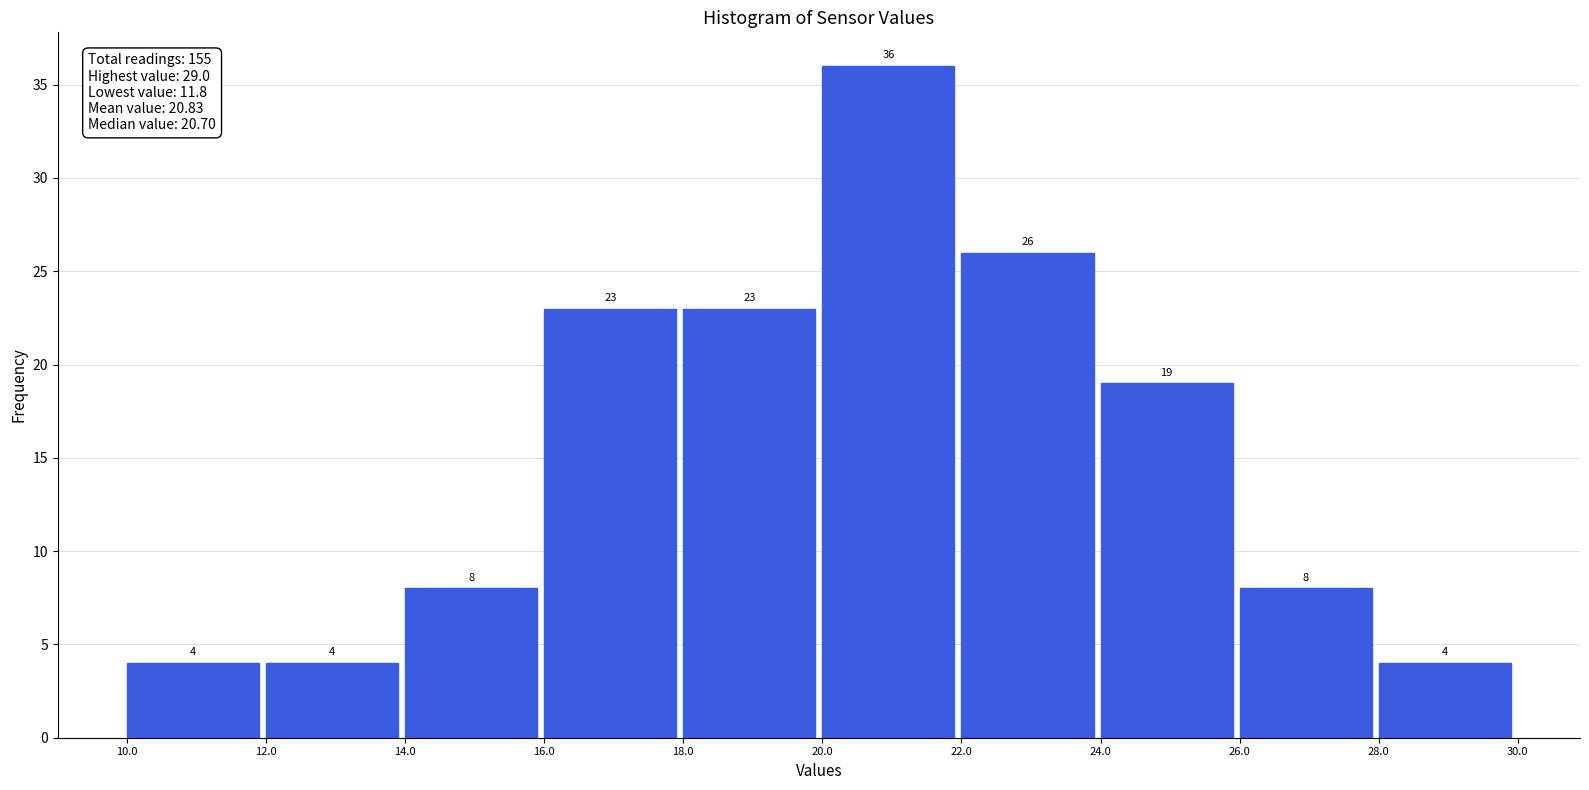

Reading left to right, transcribe this chart: for each bar, give the range it covers on the x-axis and its height.

10.0 to 12.0: 4
12.0 to 14.0: 4
14.0 to 16.0: 8
16.0 to 18.0: 23
18.0 to 20.0: 23
20.0 to 22.0: 36
22.0 to 24.0: 26
24.0 to 26.0: 19
26.0 to 28.0: 8
28.0 to 30.0: 4